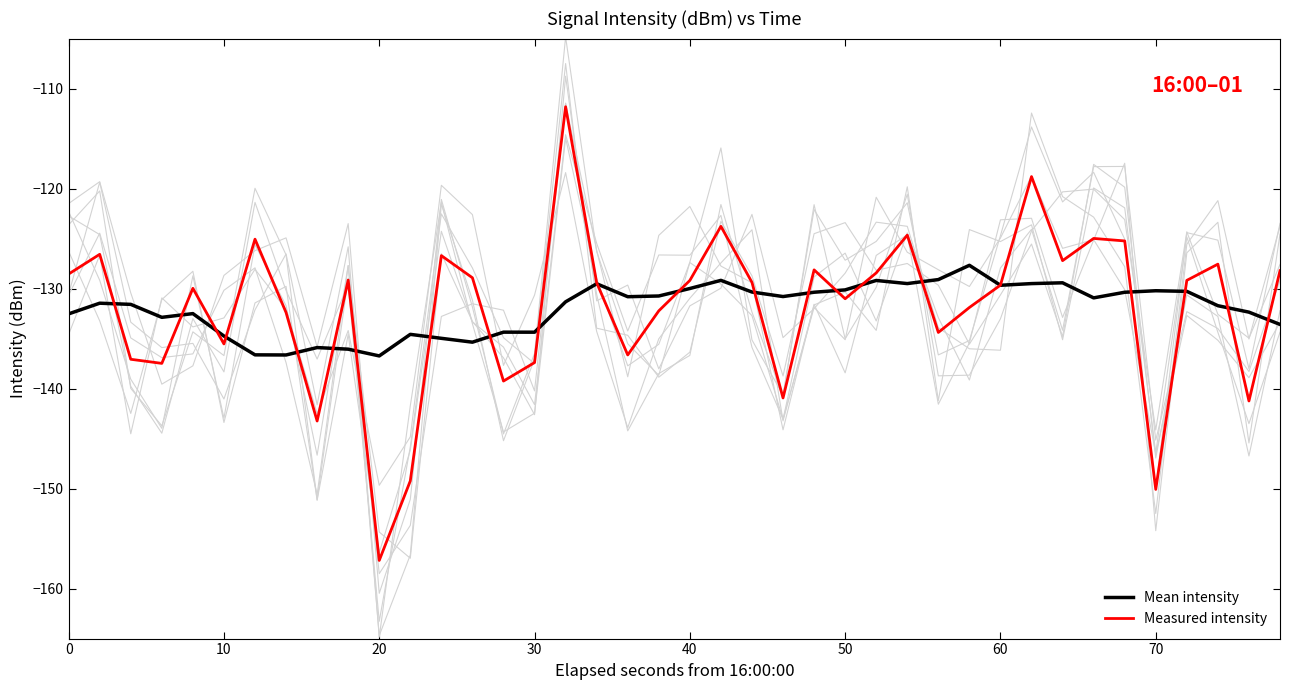

True or false: Measured intensity has more than 1 interior local peaks.

True